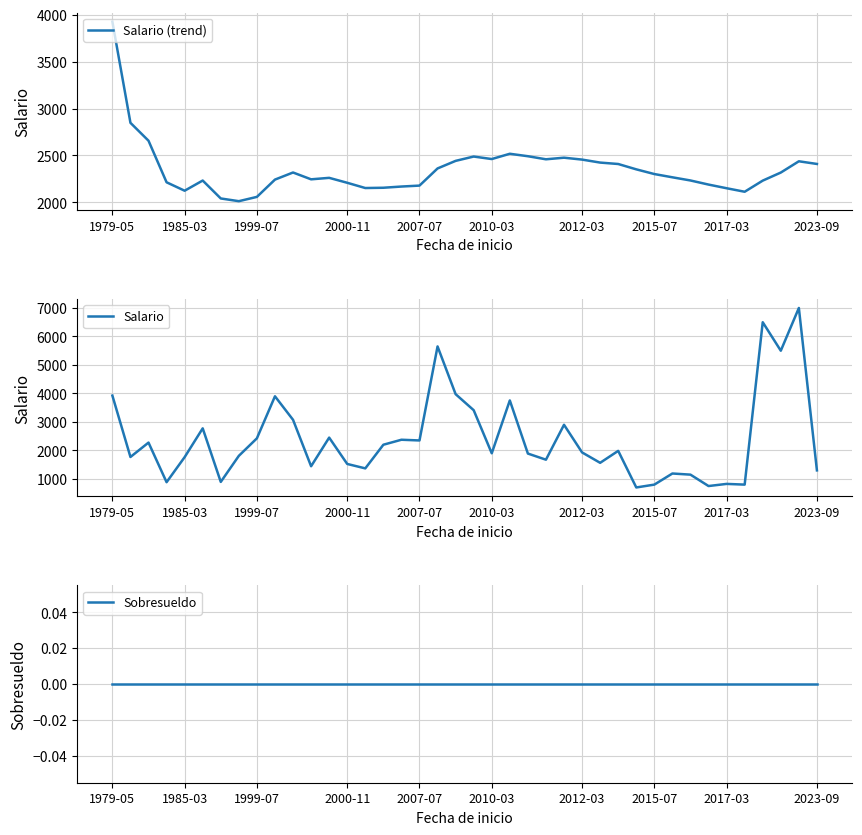

What is the minimum value for Salario (trend)?

2012.5